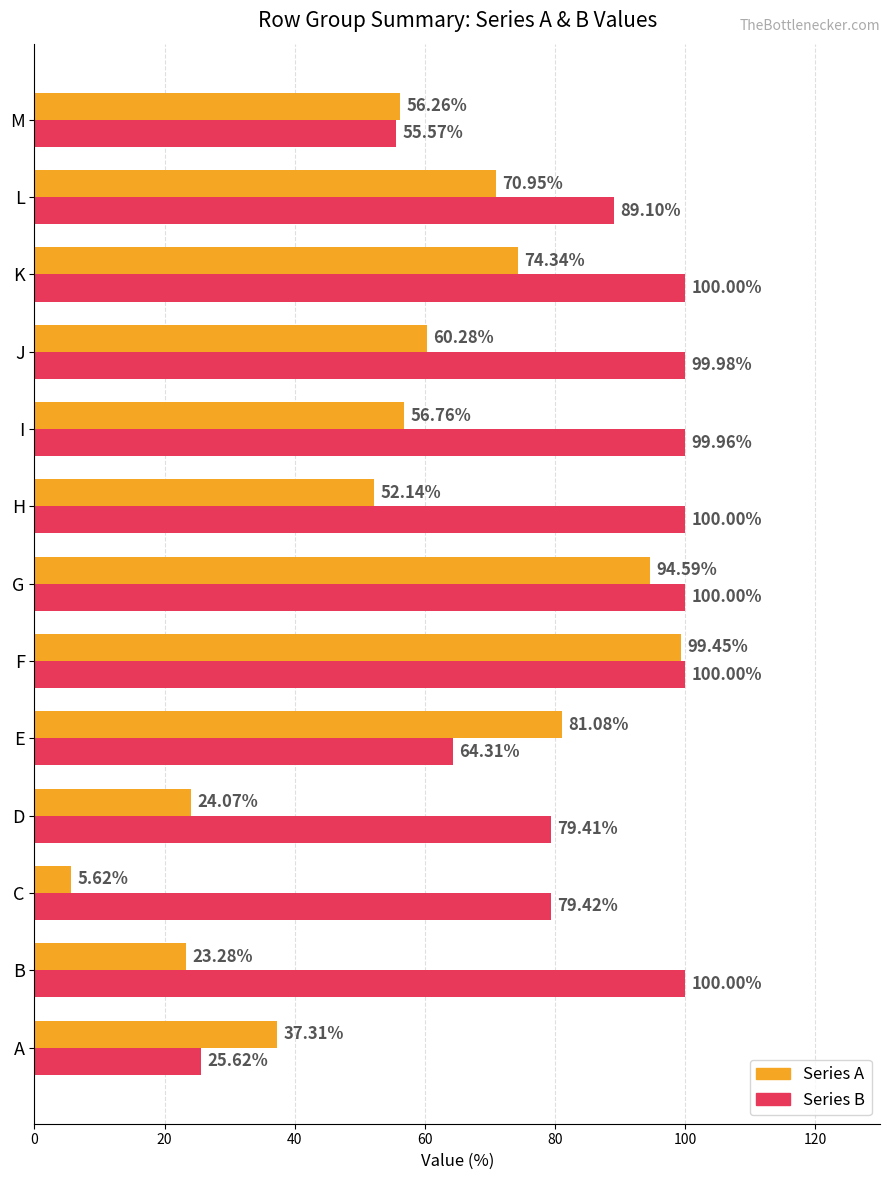

What is the spread (max minus min) of values at D?

55.3